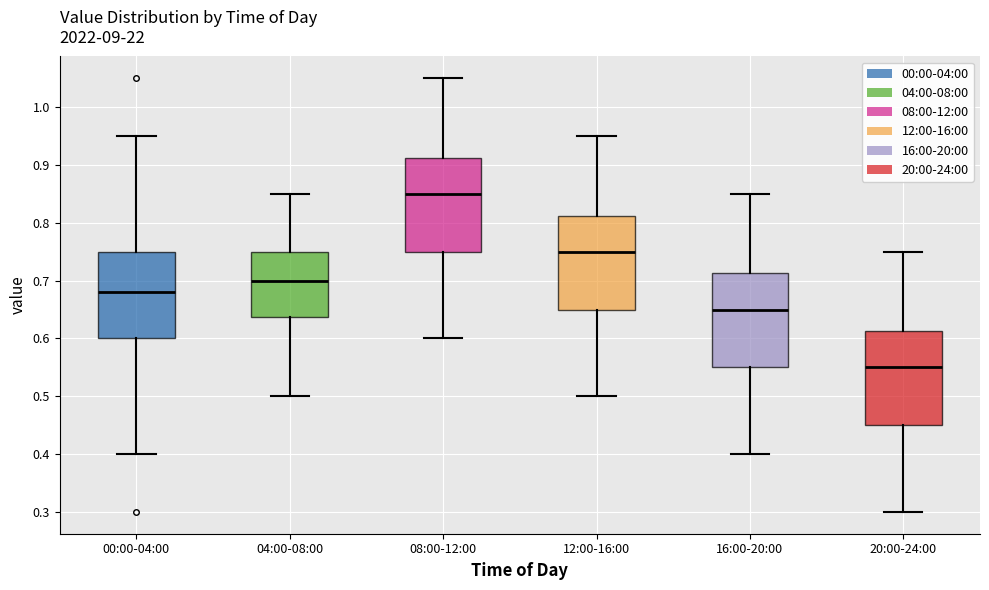

Reading left to right, transcribe this box plot: for each box, give where its median line is, the range the box spans, and where its two whiskers end, as read against the y-axis. The values are not printed on the chart, so give them approximately, as read against the axis.

00:00-04:00: median 0.68, box 0.60 to 0.75, whiskers 0.40 to 0.95
04:00-08:00: median 0.70, box 0.64 to 0.75, whiskers 0.50 to 0.85
08:00-12:00: median 0.85, box 0.75 to 0.91, whiskers 0.60 to 1.05
12:00-16:00: median 0.75, box 0.65 to 0.81, whiskers 0.50 to 0.95
16:00-20:00: median 0.65, box 0.55 to 0.71, whiskers 0.40 to 0.85
20:00-24:00: median 0.55, box 0.45 to 0.61, whiskers 0.30 to 0.75